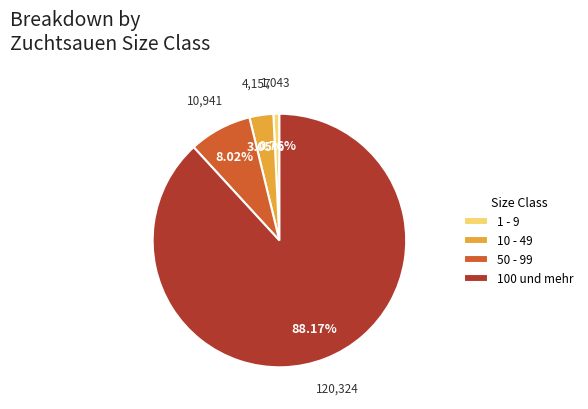

Rank the categories by value from lowest to highest.

1 - 9, 10 - 49, 50 - 99, 100 und mehr